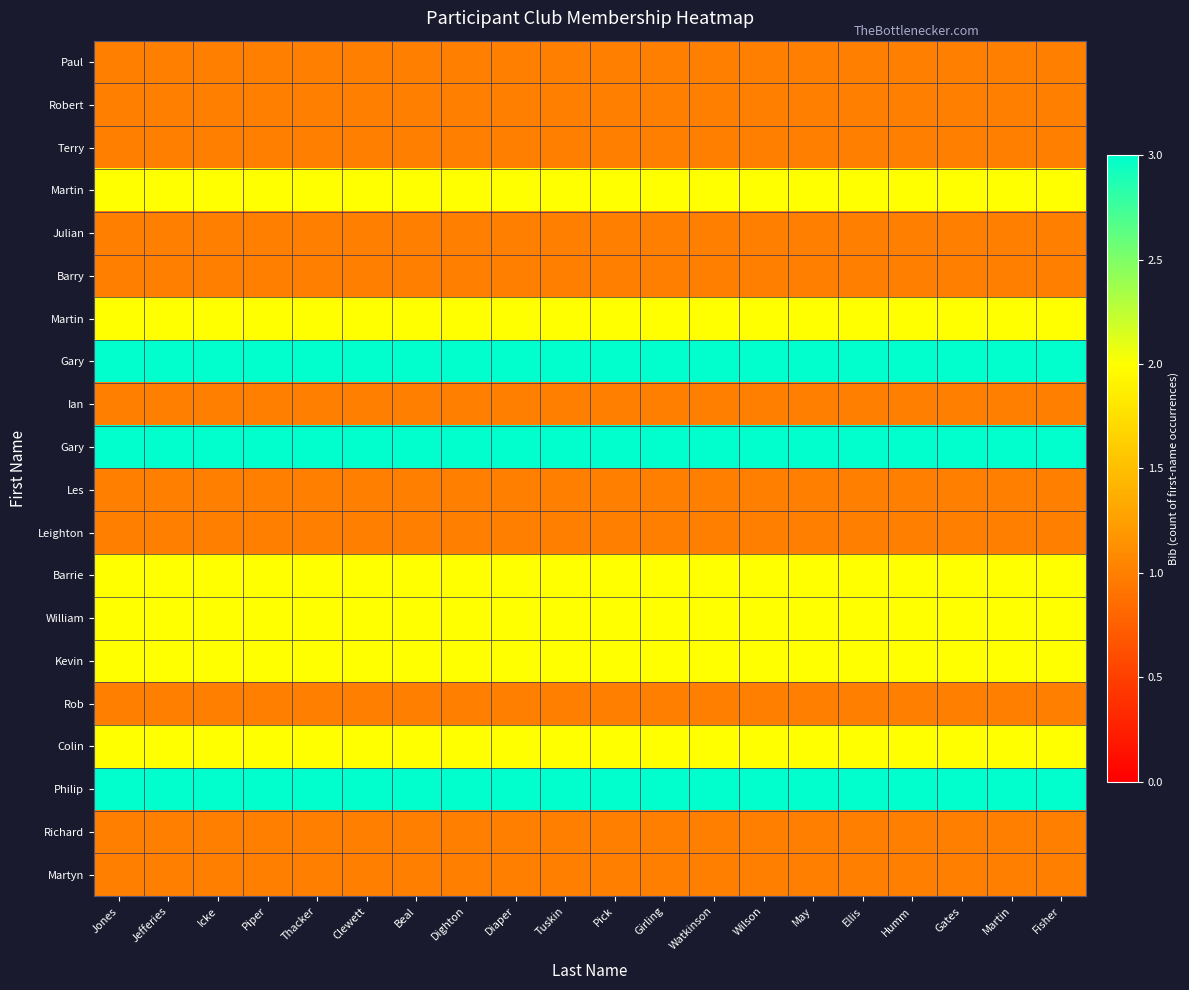

What is the spread (max minus min) of values at Girling?

2